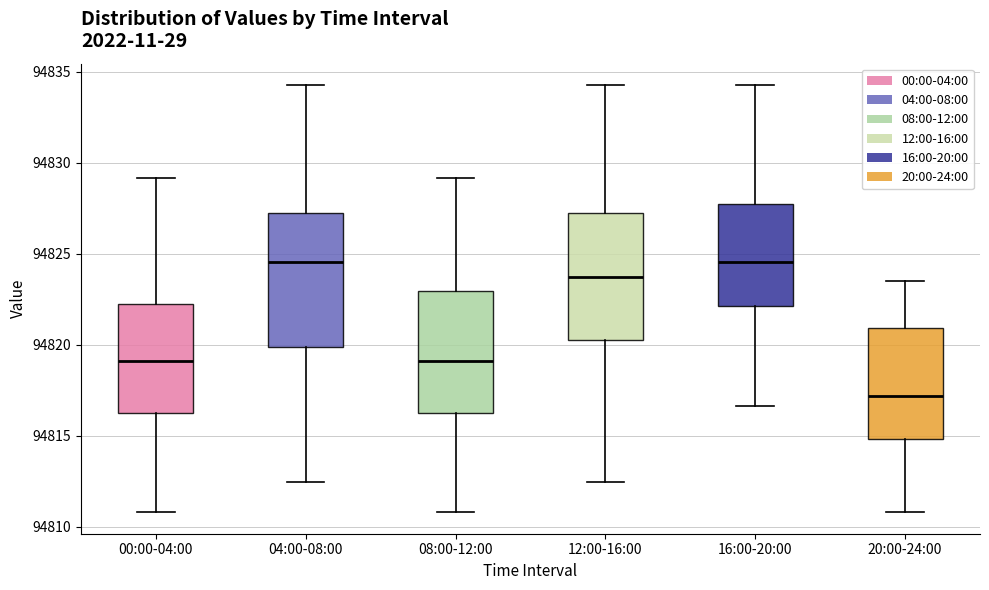

Which box's median line is the lowest?

20:00-24:00